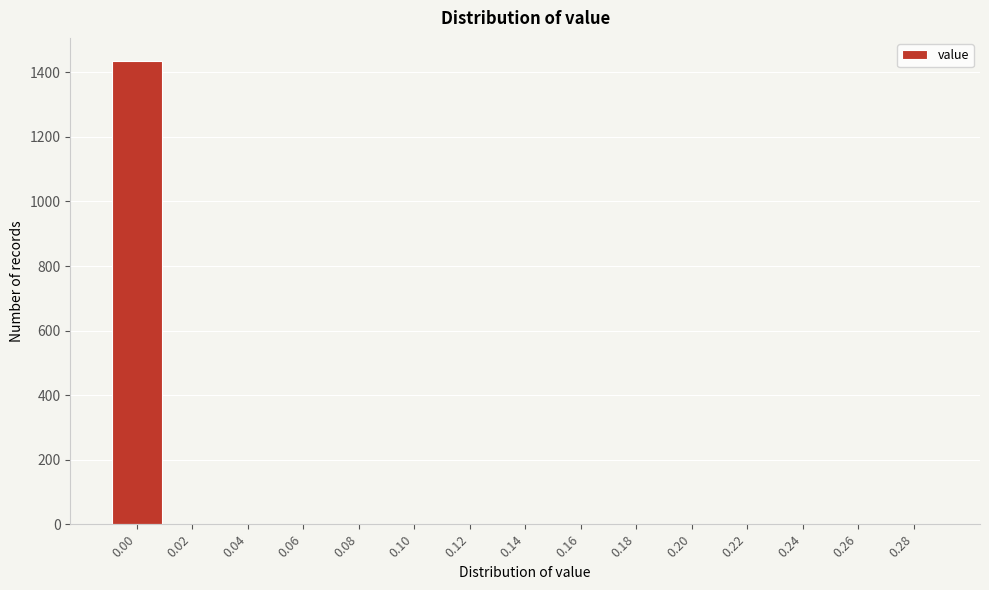

Reading left to right, what are all the values shown in this chart?

0.00=1435	0.02=0	0.04=0	0.06=0	0.08=0	0.10=0	0.12=0	0.14=0	0.16=0	0.18=0	0.20=0	0.22=0	0.24=0	0.26=0	0.28=0